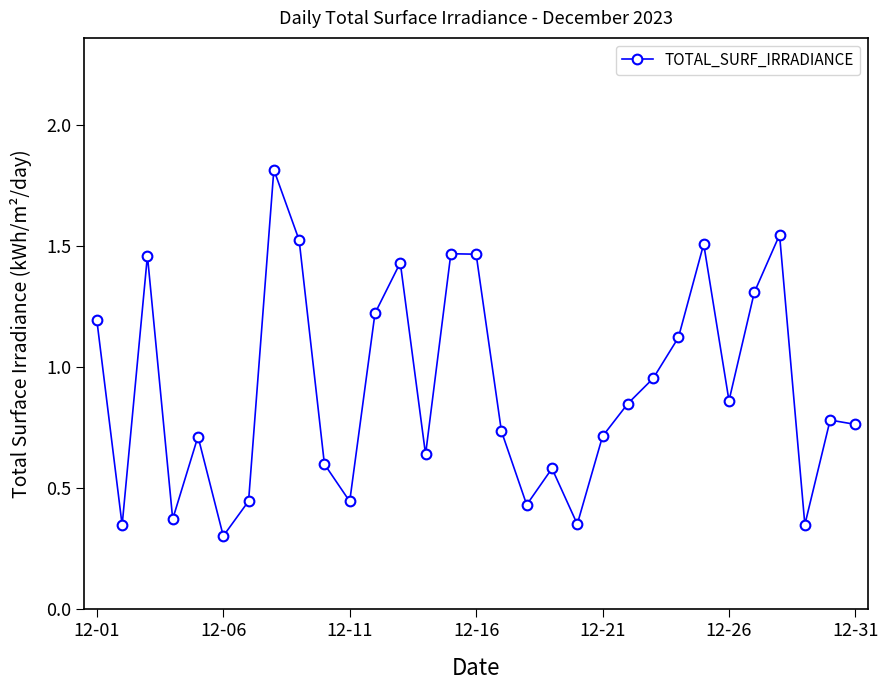

How many interior local valleys (lower than both neighbors) does the data have?

9